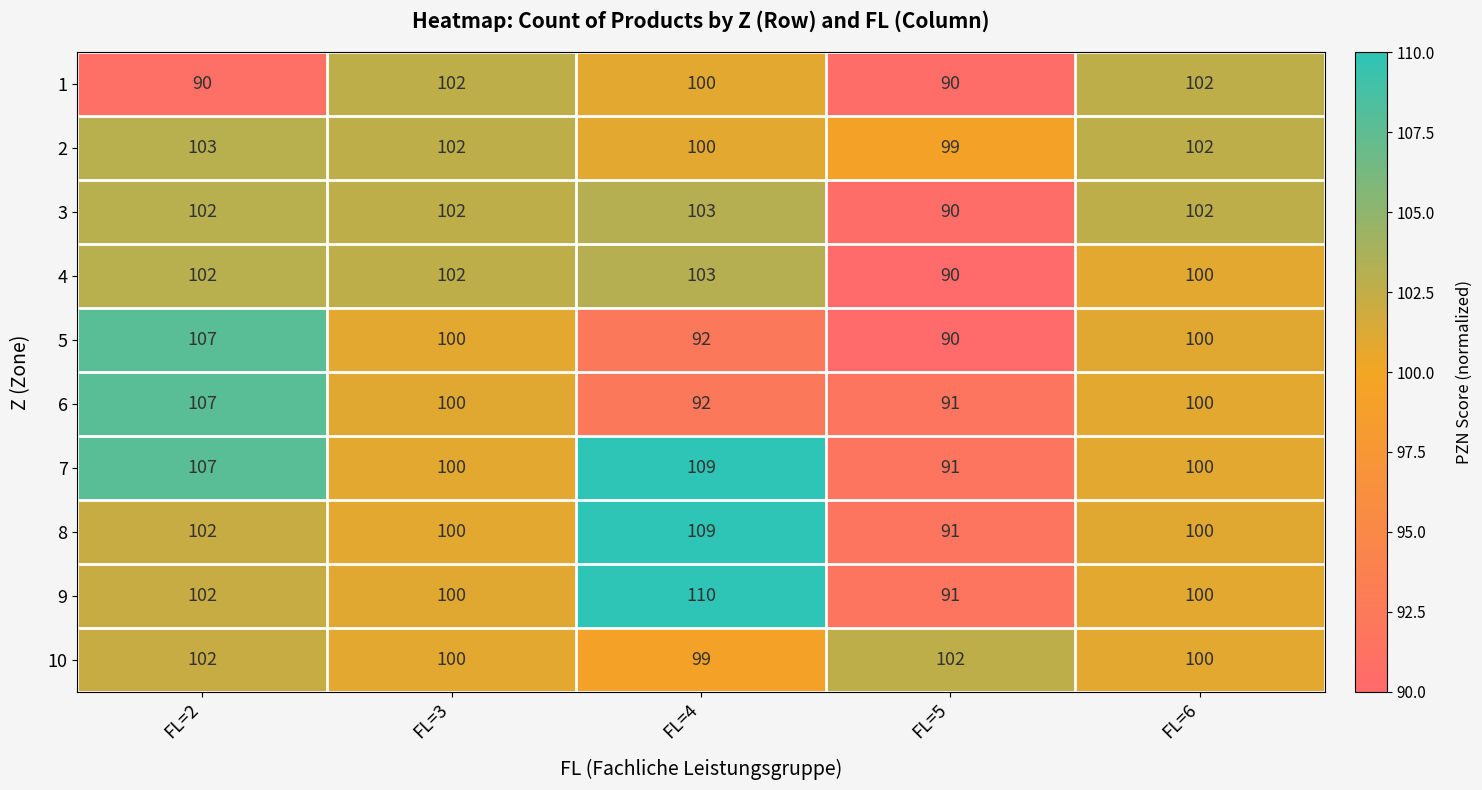

What is the difference between the highest and lowest values at FL=5?

12